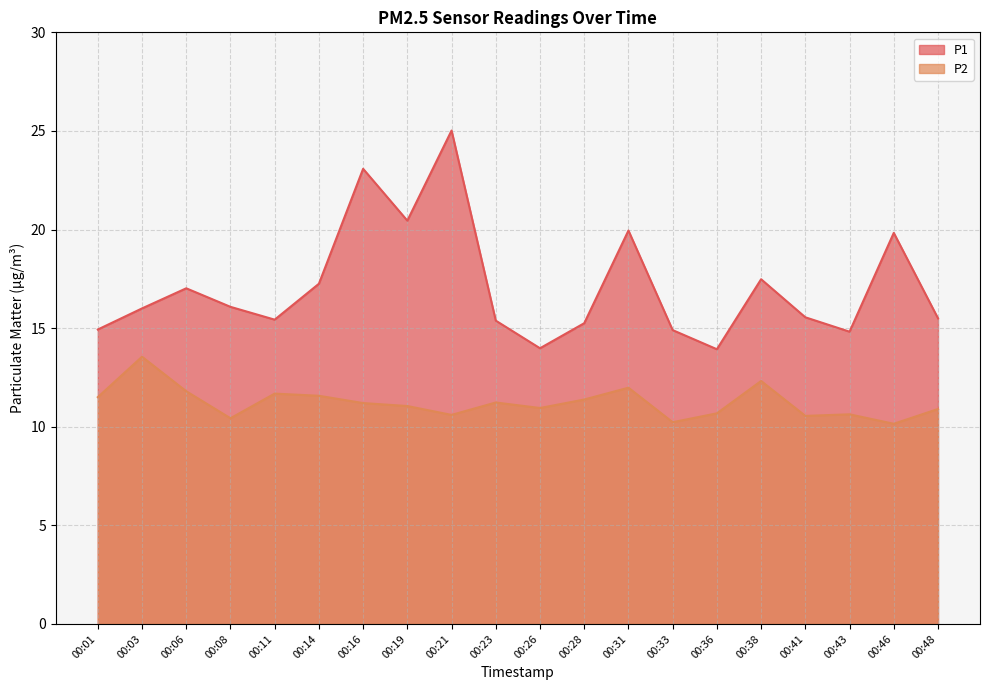

At which label is P2 closest to 11?

00:19